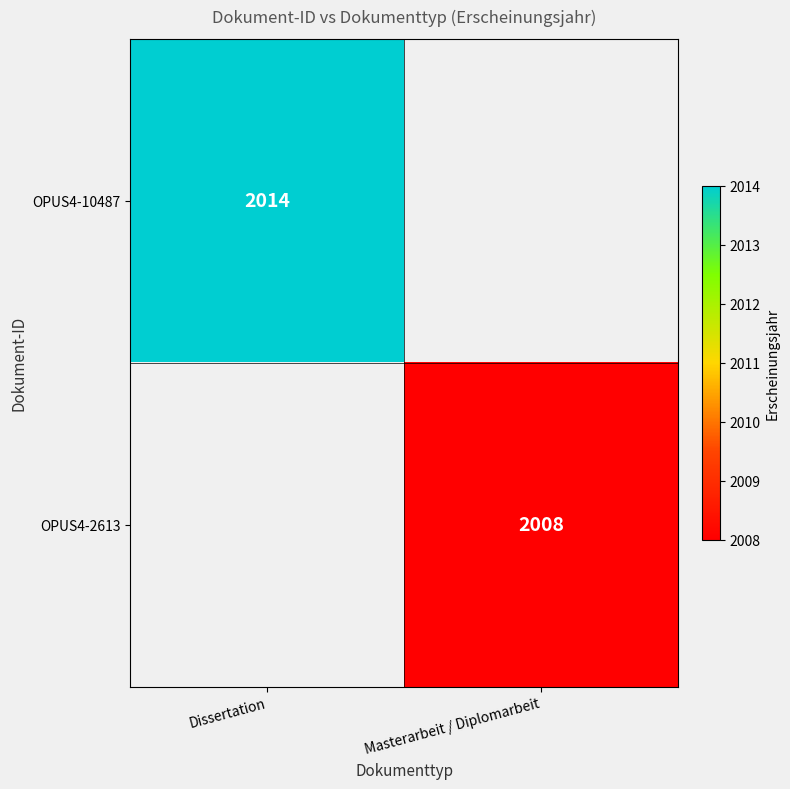

What is the maximum value shown in the chart?

2014.0